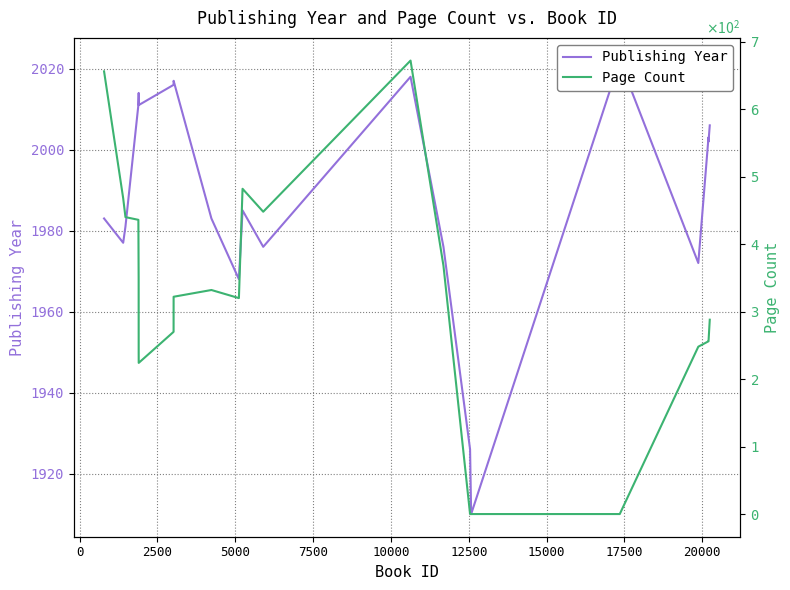

Reading left to right, what are all the values shown in this chart?

Publishing Year: 1983	1977	1981	2011	2013	2014	2011	2016	2017	1983	1968	1985	1976	2018	1976	1926	1910	2022	1972	2003	2002	2006
Page Count: 656	468	440	436	348	240	224	270	322	332	320	482	448	672	368	0	0	0	248	256	256	288